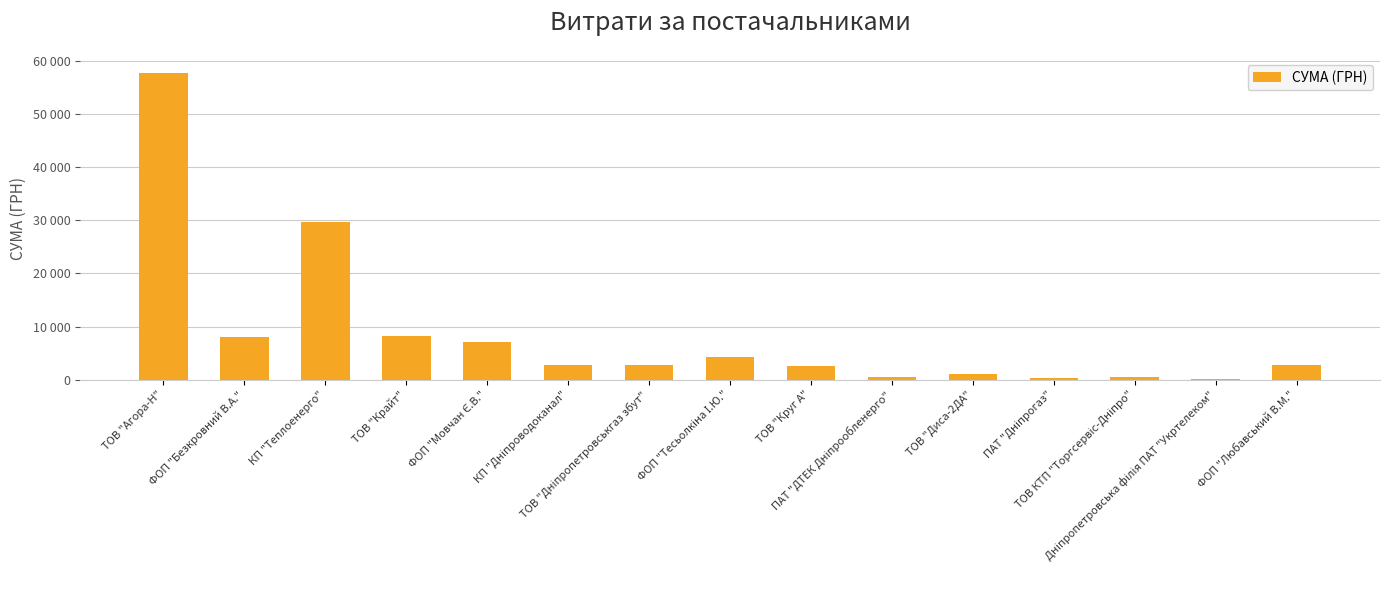

Are the bars horizontal?

No